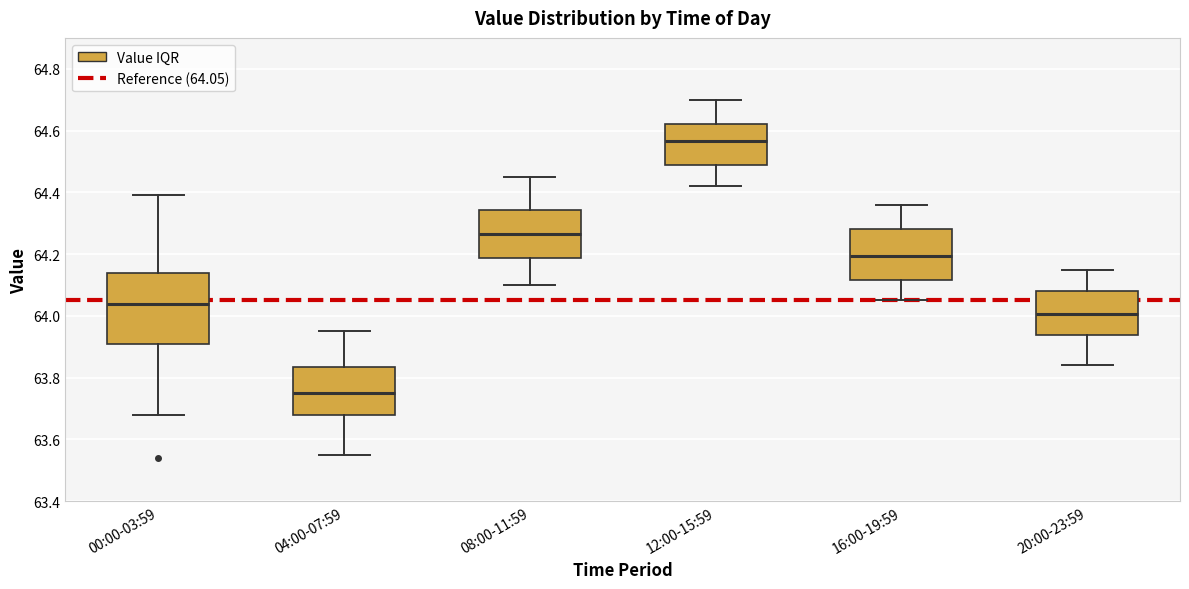

Reading left to right, transcribe this box plot: for each box, give where its median line is, the range the box spans, and where its two whiskers end, as read against the y-axis. The values are not printed on the chart, so give them approximately, as read against the axis.

00:00-03:59: median 64.04, box 63.90 to 64.14, whiskers 63.68 to 64.40
04:00-07:59: median 63.76, box 63.68 to 63.84, whiskers 63.56 to 63.96
08:00-11:59: median 64.26, box 64.18 to 64.34, whiskers 64.10 to 64.46
12:00-15:59: median 64.56, box 64.48 to 64.62, whiskers 64.42 to 64.70
16:00-19:59: median 64.20, box 64.12 to 64.28, whiskers 64.06 to 64.36
20:00-23:59: median 64.00, box 63.94 to 64.08, whiskers 63.84 to 64.16